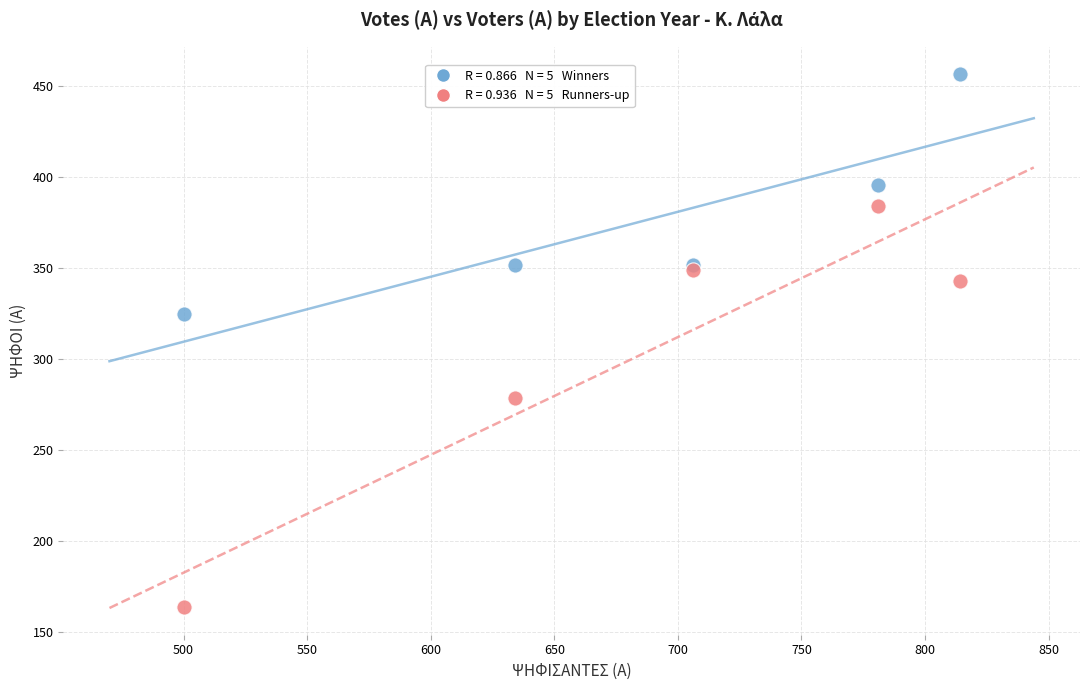

Across all series, what Y value is closest to 310?

325